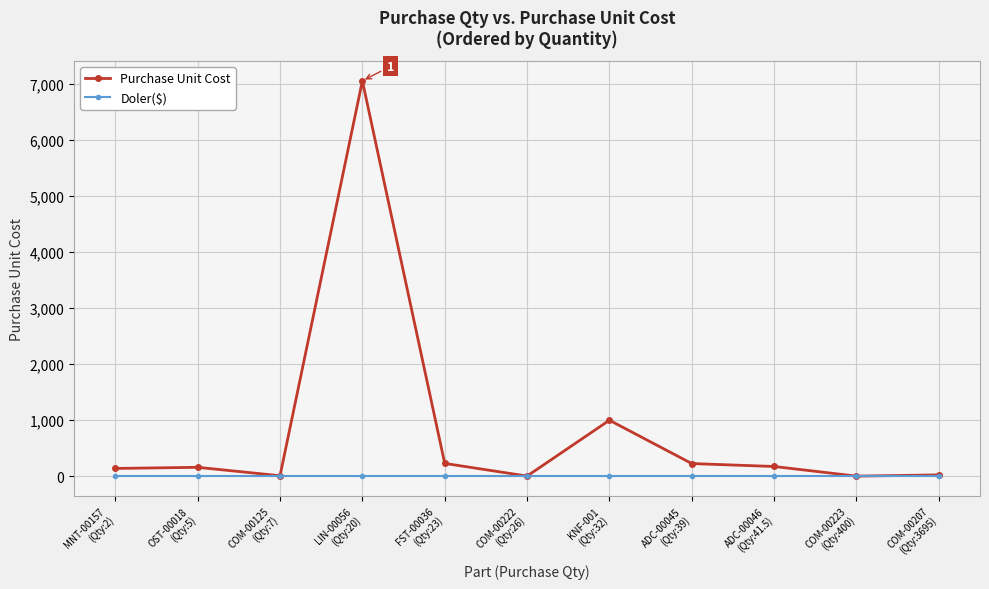

True or false: Purchase Unit Cost has more than 1 interior local peaks.

True